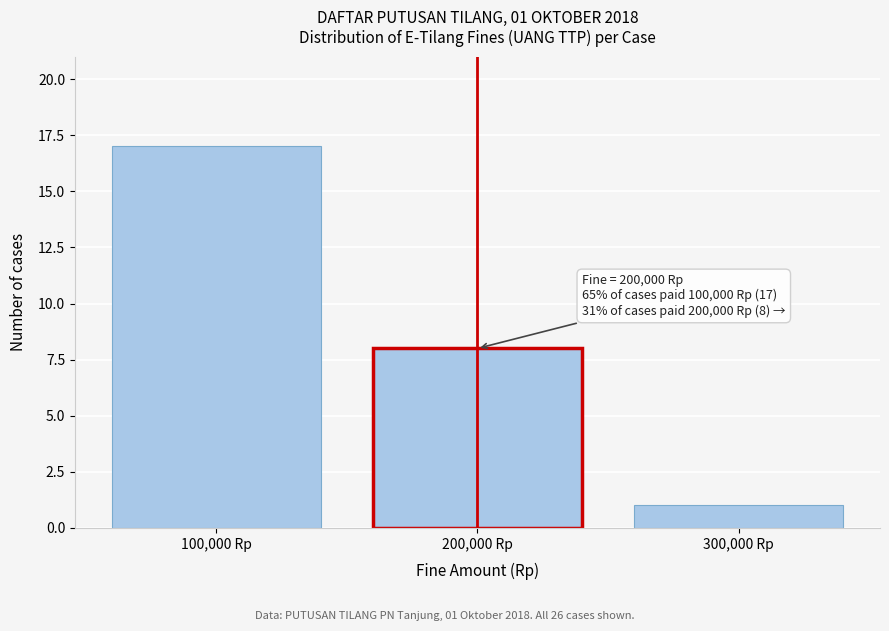

Reading left to right, list all the values displayed in this chart.

100,000 Rp=17	200,000 Rp=8	300,000 Rp=1